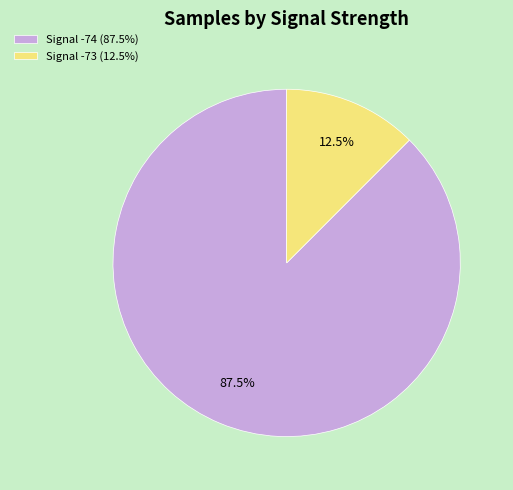

Between Signal -73 (12.5%) and Signal -74 (87.5%), which is larger?

Signal -74 (87.5%)